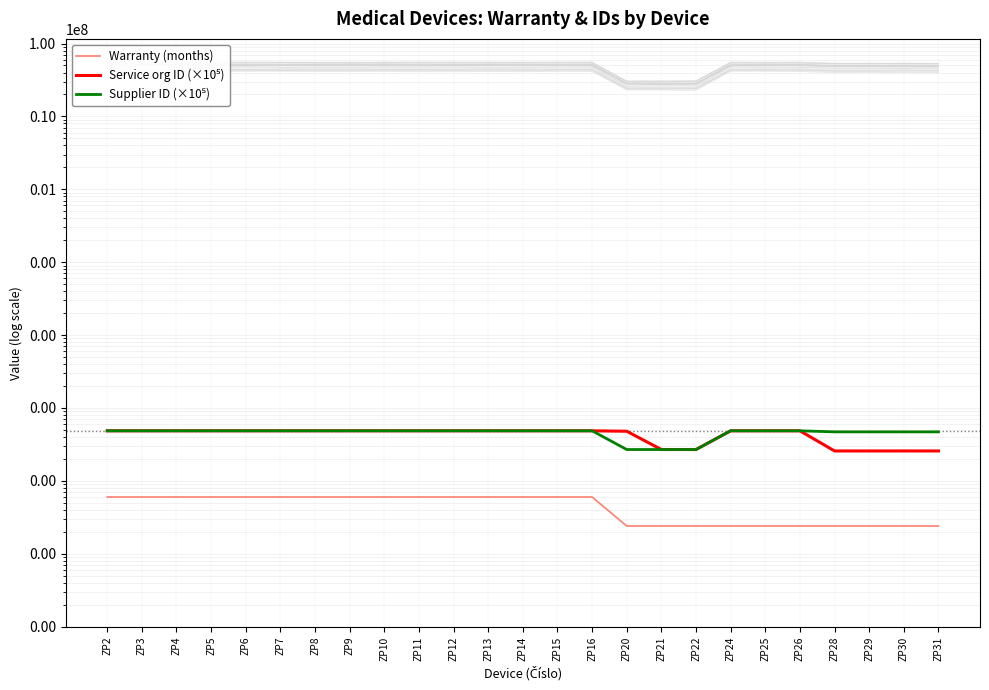

Which series has the largest range (max minus min)?

Service org ID (×10⁵)